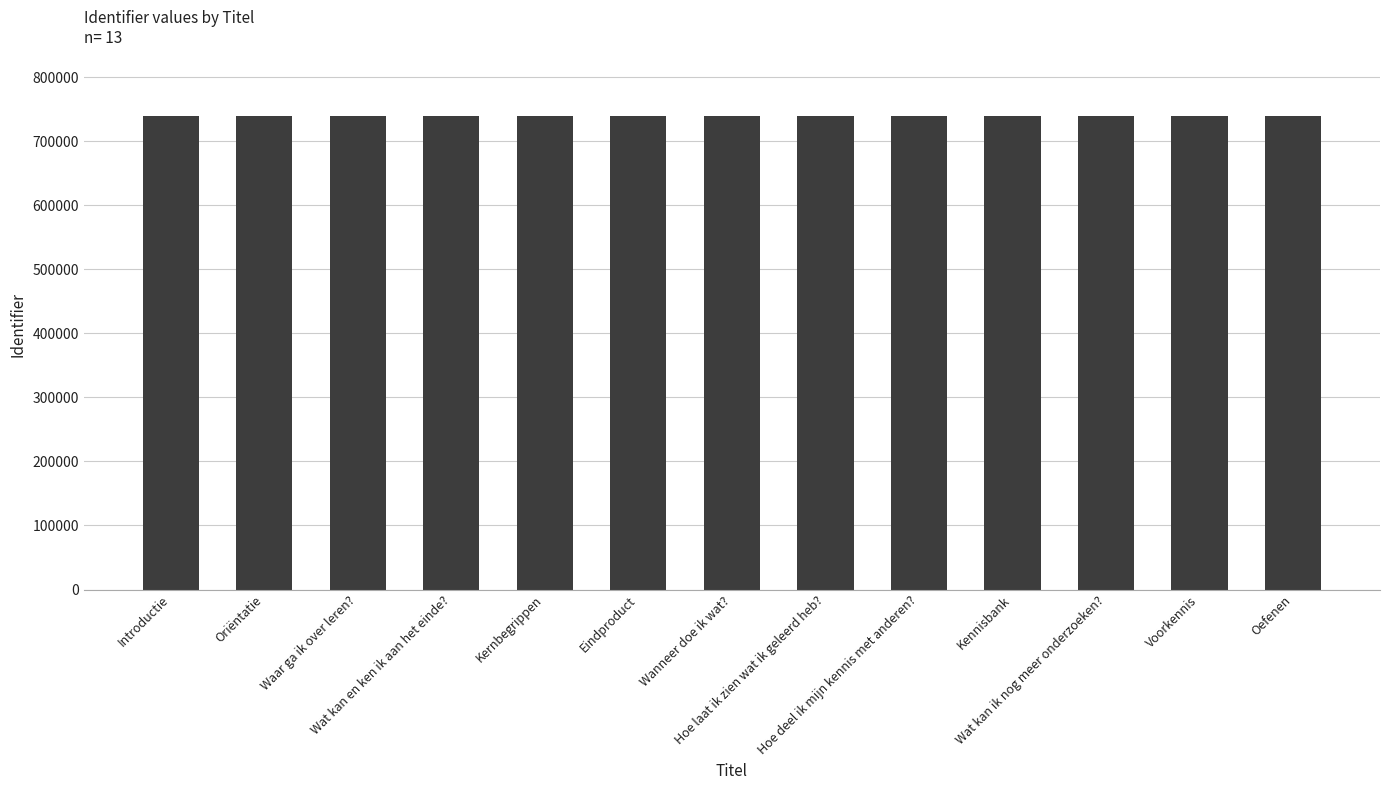

True or false: the data shows 738610 at Kernbegrippen.

True